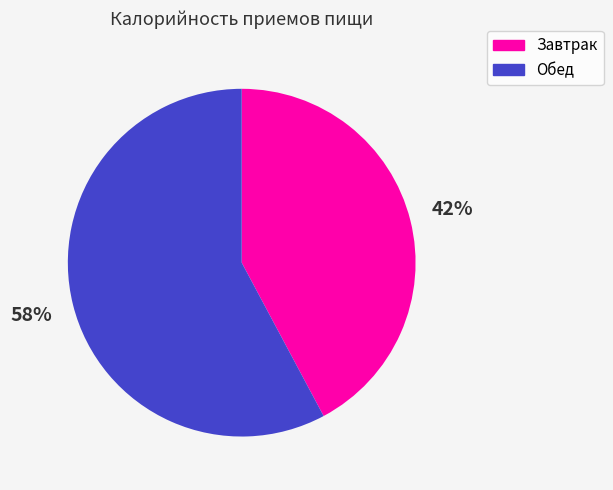

What is the ratio of the value at Обед to the value at Завтрак?

1.4